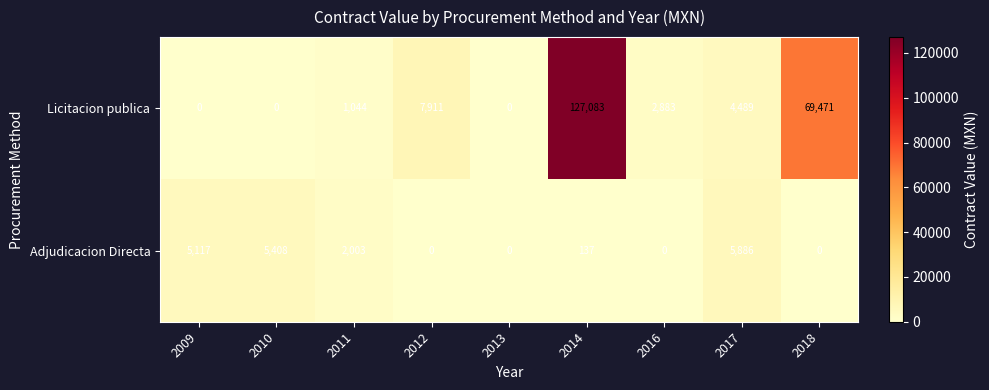

Reading left to right, transcribe all the data shown in this chart.

Licitacion publica: 0	0	1044	7911	0	127083	2883	4489	69471
Adjudicacion Directa: 5117	5408	2003	0	0	137	0	5886	0